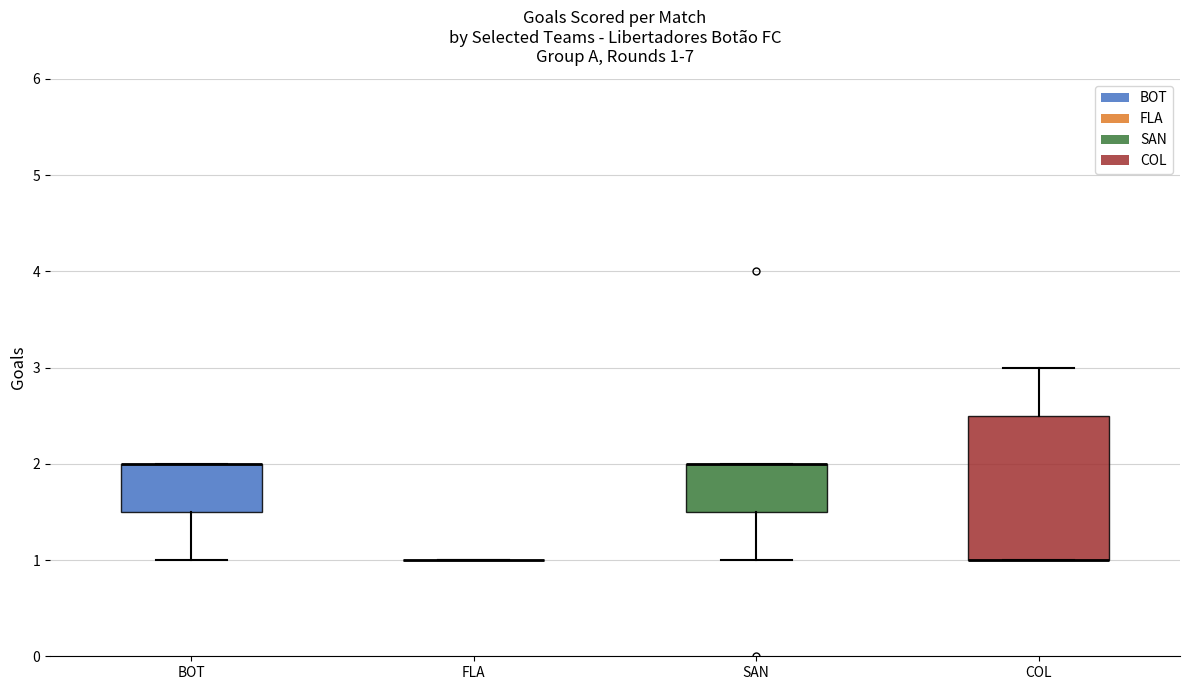

Which box is the tallest, from its lower edge to its upper edge?

COL